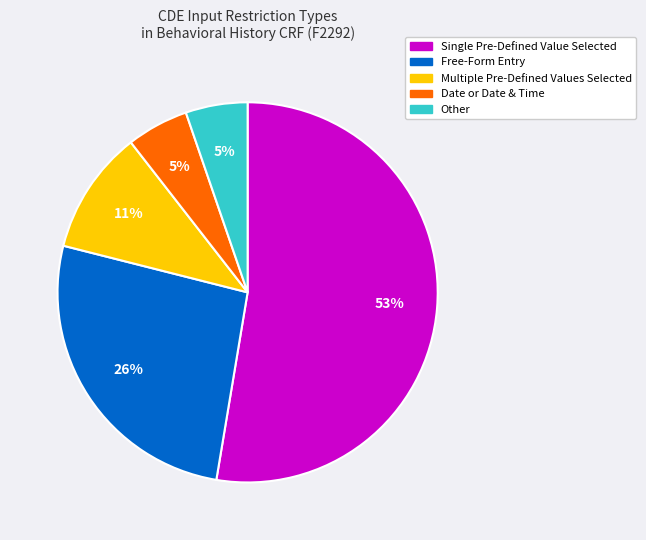

To the nearest percent, what is the average slice percentage?

20%